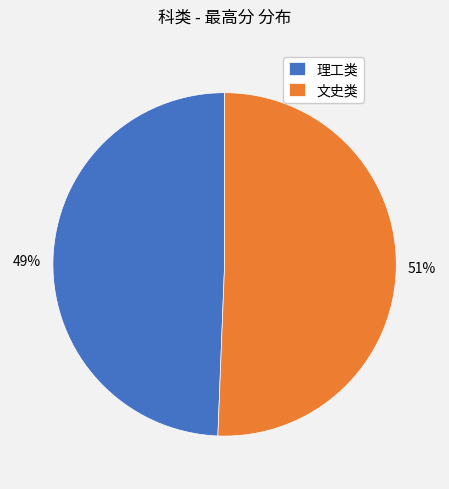

What is the smallest slice in the pie chart?

理工类